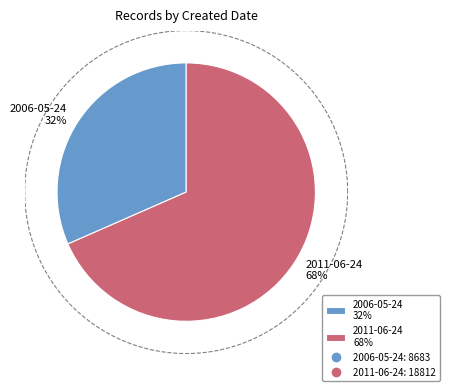

What percentage do 2006-05-24 and 2011-06-24 together represent?

100.0%